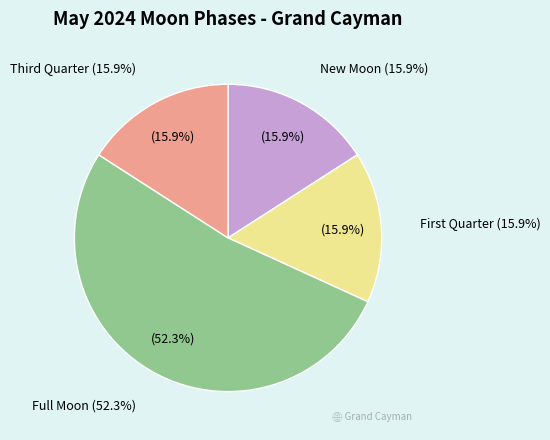

Does Full Moon account for over 50% of the chart?

Yes